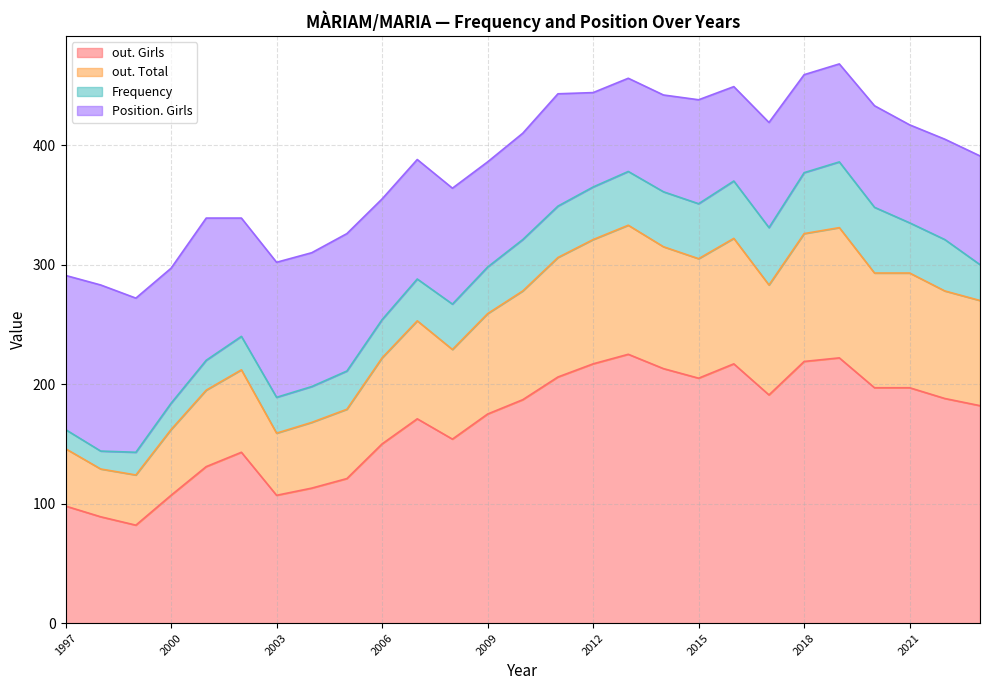

What is the highest value of the out. Girls series?

225